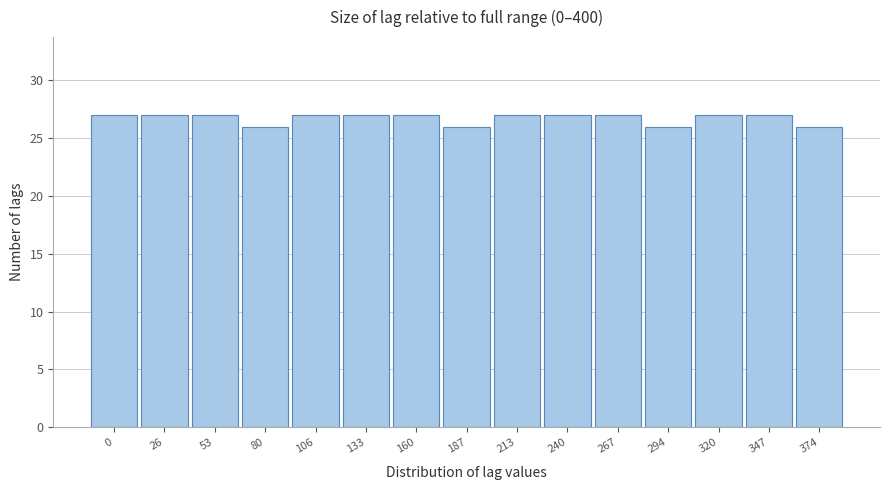

Reading left to right, extract all data points from this chart.

27	27	27	26	27	27	27	26	27	27	27	26	27	27	26